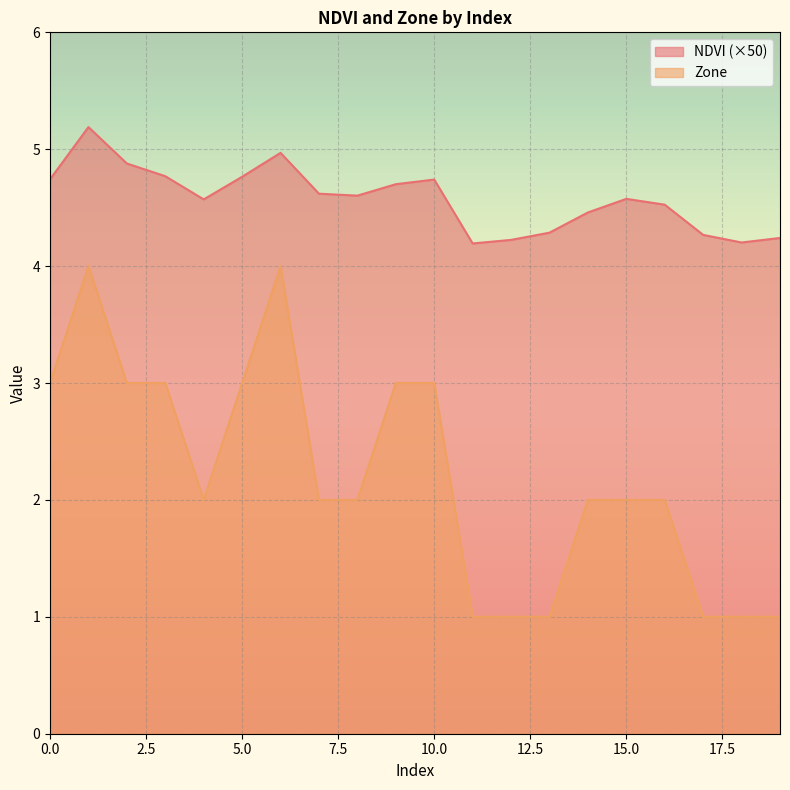

How many Zone values are between 1 and 3?

18